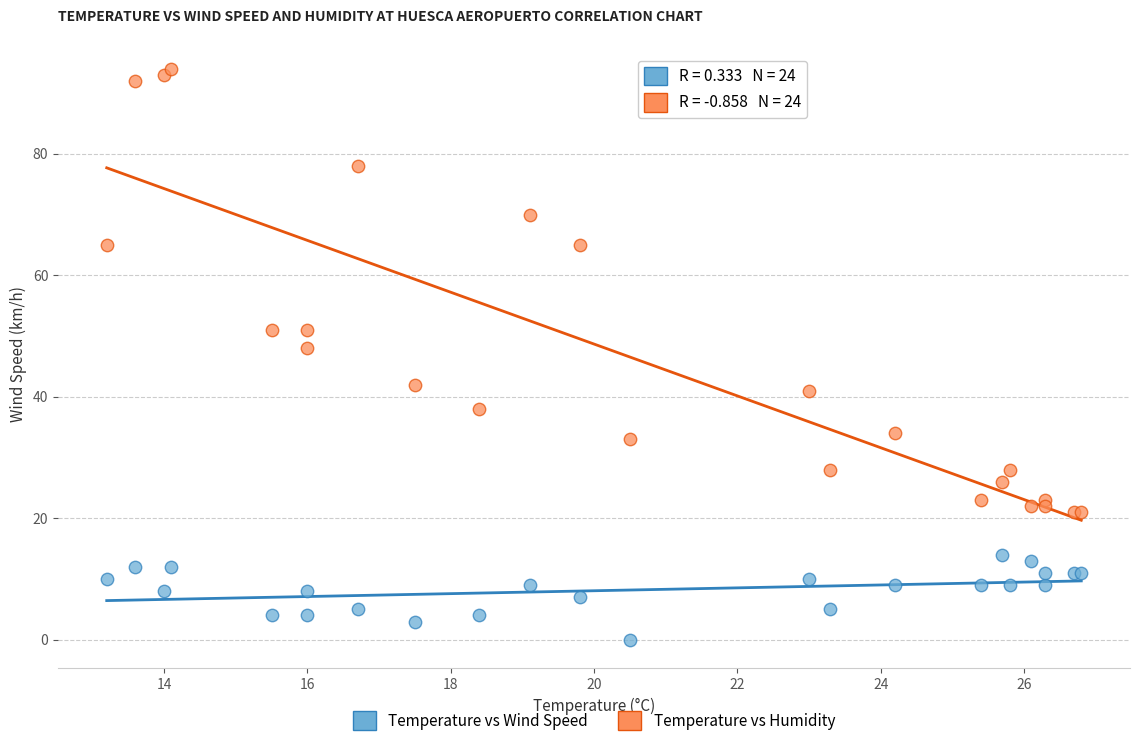

What are all the series names shown in the legend?

Temperature vs Wind Speed, Temperature vs Humidity